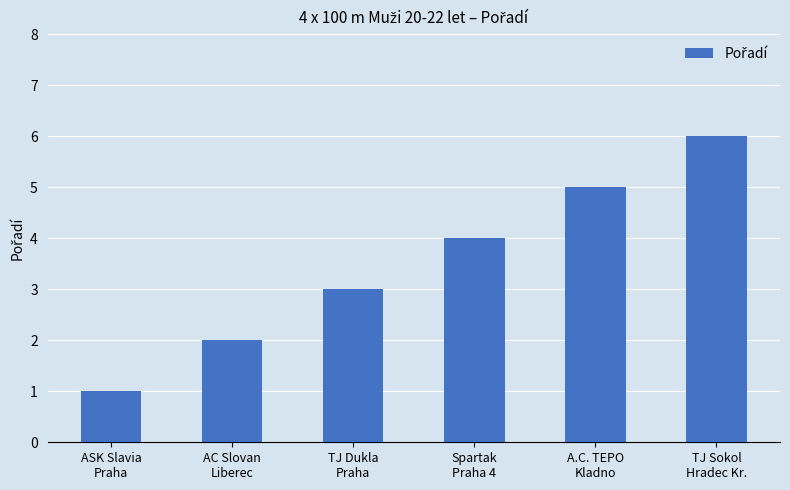

Reading right to left, transcribe all the data shown in this chart.

TJ Sokol
Hradec Kr.=6	A.C. TEPO
Kladno=5	Spartak
Praha 4=4	TJ Dukla
Praha=3	AC Slovan
Liberec=2	ASK Slavia
Praha=1